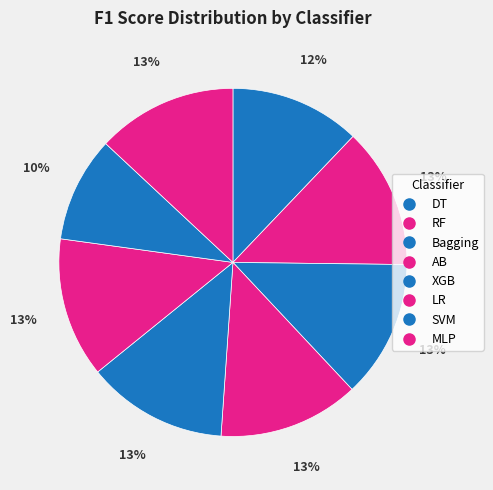

Count the number of slices in the pie.

8